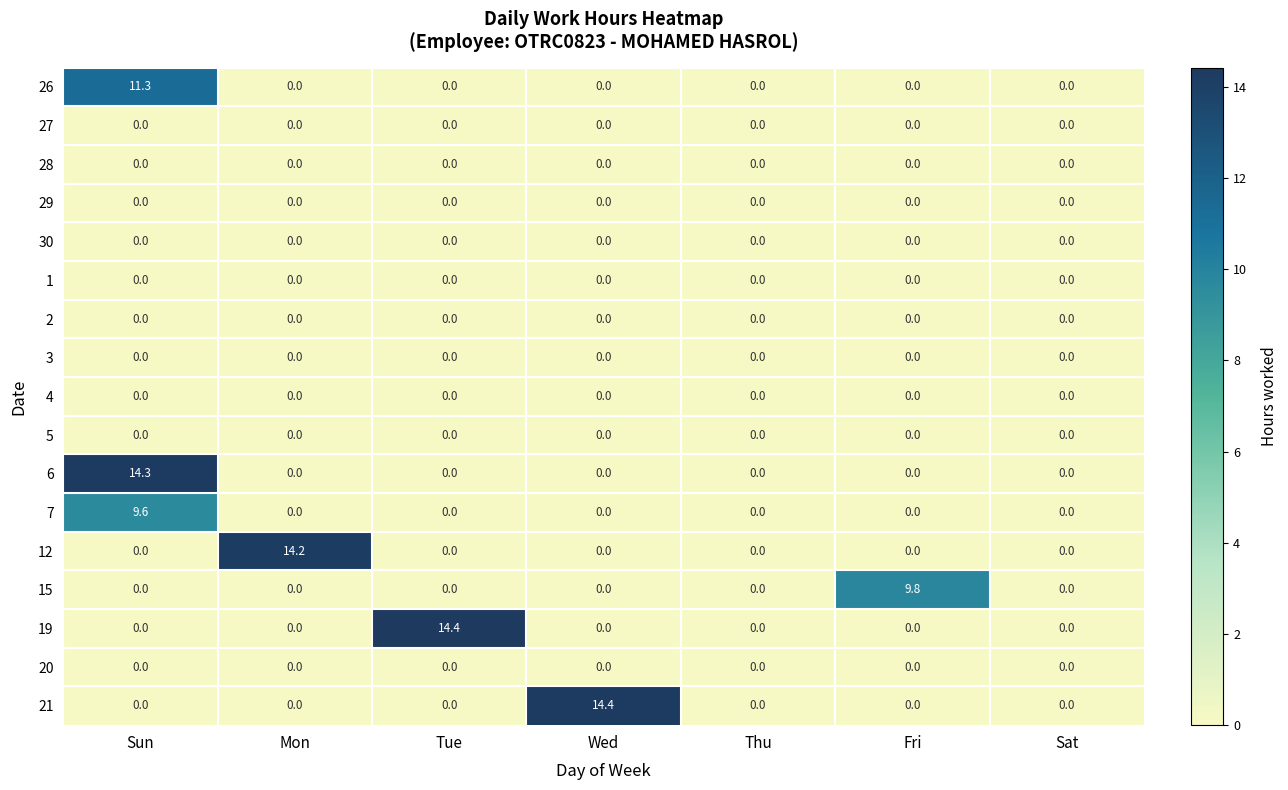

At which category is the sum across all series the highest?

Sun